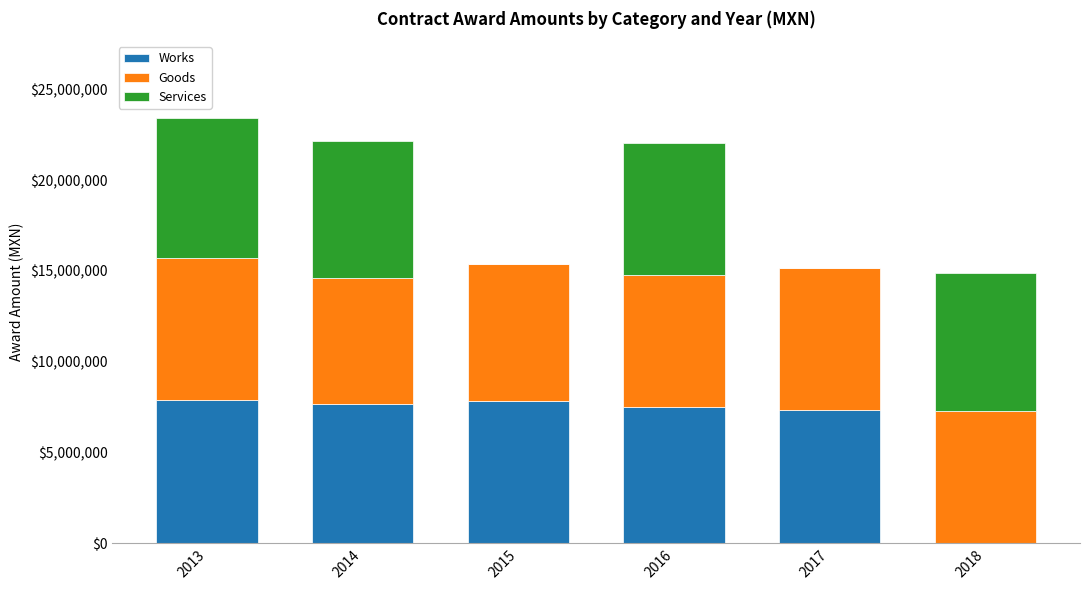

At which label does Works first exceed 7675386?

2013